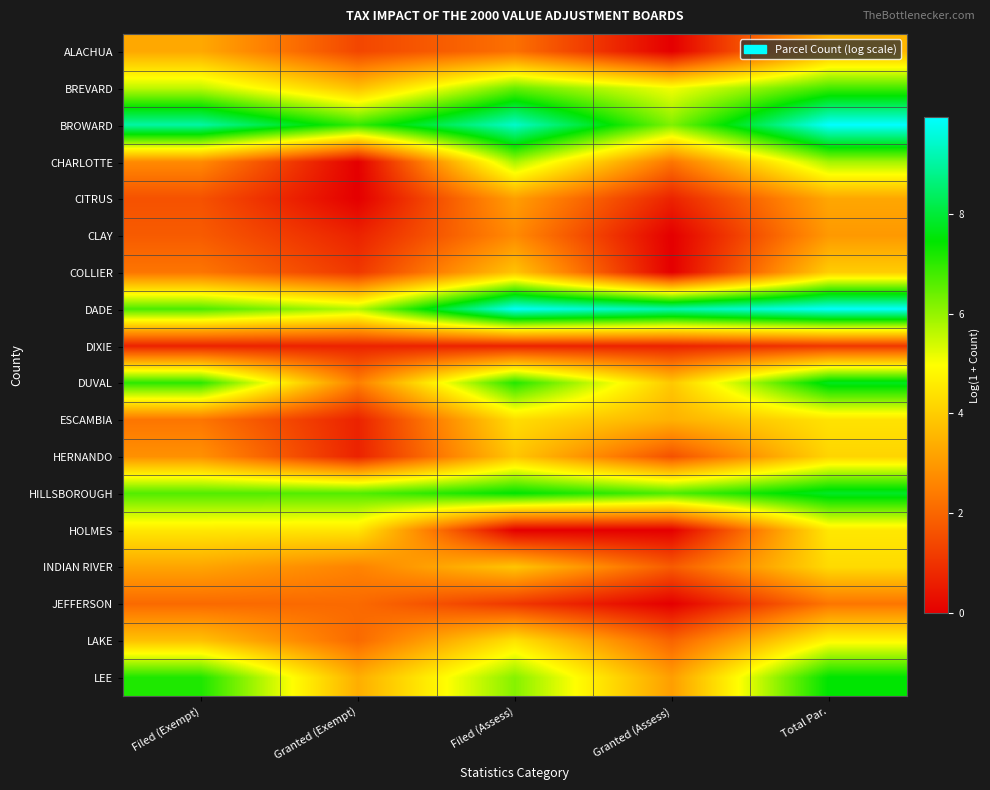

Reading left to right, list all the values displayed in this chart.

ALACHUA: Filed (Exempt)=3.3	Granted (Exempt)=1.4	Filed (Assess)=2.2	Granted (Assess)=0.0	Total Par.=3.6
BREVARD: Filed (Exempt)=5.6	Granted (Exempt)=3.8	Filed (Assess)=6.4	Granted (Assess)=5.1	Total Par.=6.8
BROWARD: Filed (Exempt)=9.0	Granted (Exempt)=6.9	Filed (Assess)=9.4	Granted (Assess)=6.2	Total Par.=9.9
CHARLOTTE: Filed (Exempt)=2.7	Granted (Exempt)=0.0	Filed (Assess)=5.8	Granted (Assess)=2.3	Total Par.=5.9
CITRUS: Filed (Exempt)=1.6	Granted (Exempt)=0.0	Filed (Assess)=3.1	Granted (Assess)=0.7	Total Par.=3.3
CLAY: Filed (Exempt)=1.8	Granted (Exempt)=0.7	Filed (Assess)=2.7	Granted (Assess)=0.0	Total Par.=3.0
COLLIER: Filed (Exempt)=2.3	Granted (Exempt)=1.1	Filed (Assess)=3.8	Granted (Assess)=0.0	Total Par.=4.0
DADE: Filed (Exempt)=6.7	Granted (Exempt)=5.7	Filed (Assess)=9.9	Granted (Assess)=9.1	Total Par.=9.9
DIXIE: Filed (Exempt)=0.7	Granted (Exempt)=0.7	Filed (Assess)=0.7	Granted (Assess)=0.7	Total Par.=1.1
DUVAL: Filed (Exempt)=7.0	Granted (Exempt)=2.5	Filed (Assess)=7.1	Granted (Assess)=3.9	Total Par.=7.8
ESCAMBIA: Filed (Exempt)=2.3	Granted (Exempt)=0.7	Filed (Assess)=4.3	Granted (Assess)=3.5	Total Par.=4.4
HERNANDO: Filed (Exempt)=2.8	Granted (Exempt)=0.7	Filed (Assess)=3.9	Granted (Assess)=1.6	Total Par.=4.2
HILLSBOROUGH: Filed (Exempt)=6.7	Granted (Exempt)=6.6	Filed (Assess)=7.5	Granted (Assess)=6.7	Total Par.=7.8
HOLMES: Filed (Exempt)=4.5	Granted (Exempt)=4.5	Filed (Assess)=0.0	Granted (Assess)=0.0	Total Par.=4.5
INDIAN RIVER: Filed (Exempt)=3.2	Granted (Exempt)=2.6	Filed (Assess)=3.9	Granted (Assess)=1.8	Total Par.=4.3
JEFFERSON: Filed (Exempt)=2.1	Granted (Exempt)=2.1	Filed (Assess)=1.1	Granted (Assess)=0.0	Total Par.=2.3
LAKE: Filed (Exempt)=3.8	Granted (Exempt)=2.1	Filed (Assess)=4.4	Granted (Assess)=1.9	Total Par.=4.8
LEE: Filed (Exempt)=7.2	Granted (Exempt)=3.4	Filed (Assess)=6.1	Granted (Assess)=3.1	Total Par.=7.5